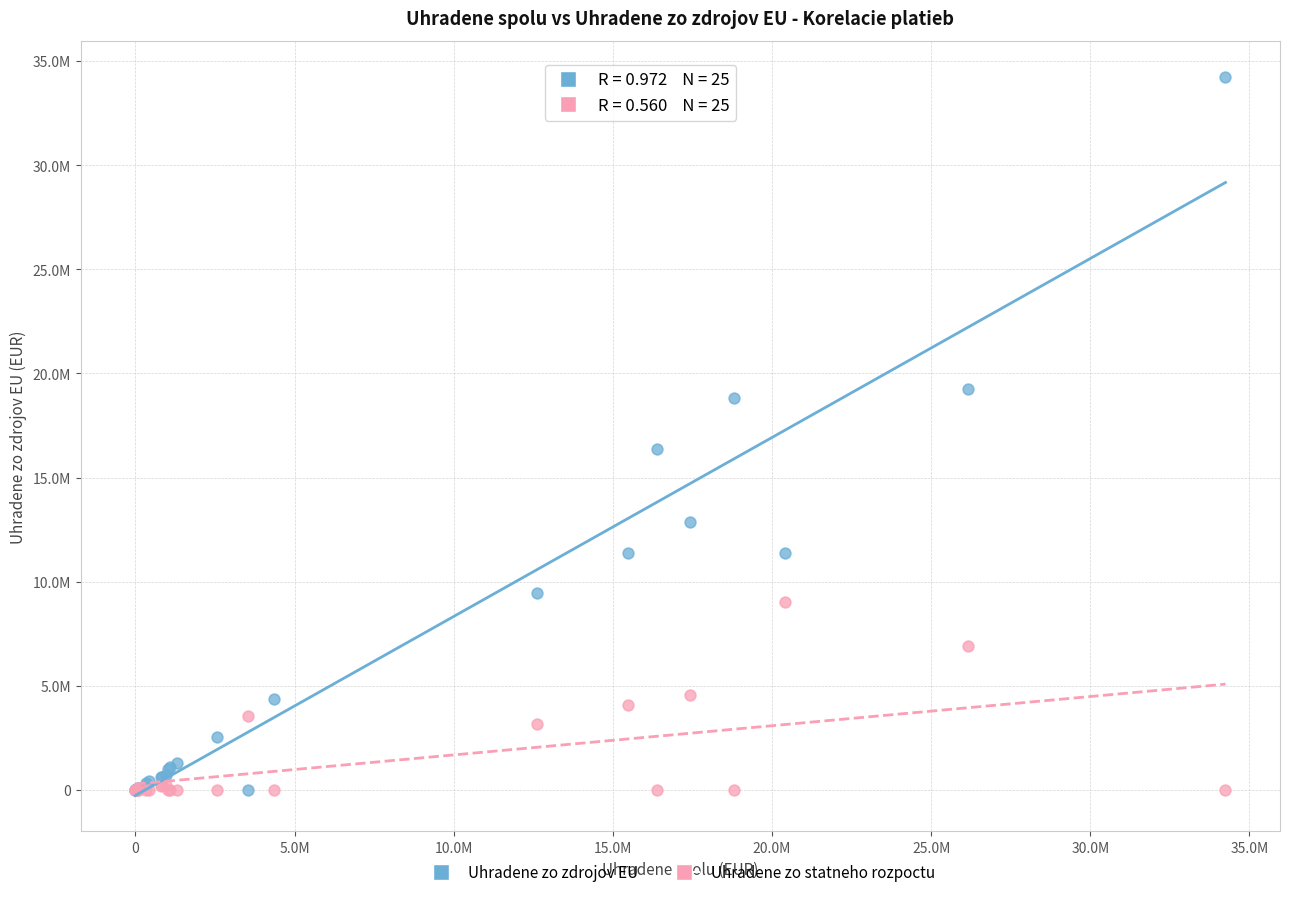

What are all the series names shown in the legend?

Uhradene zo zdrojov EU, Uhradene zo statneho rozpoctu